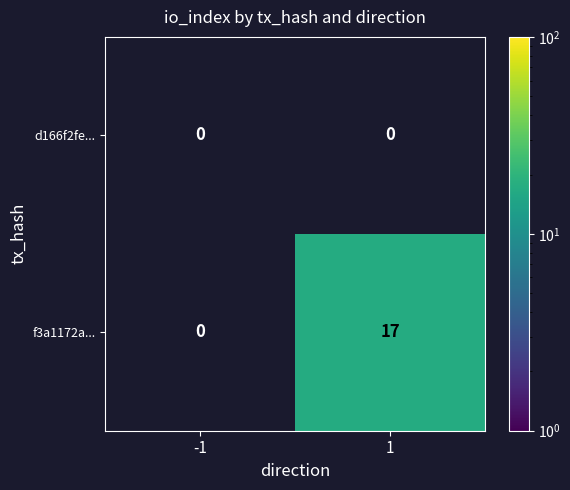

True or false: f3a1172a... has a value of 9 at 1.

False